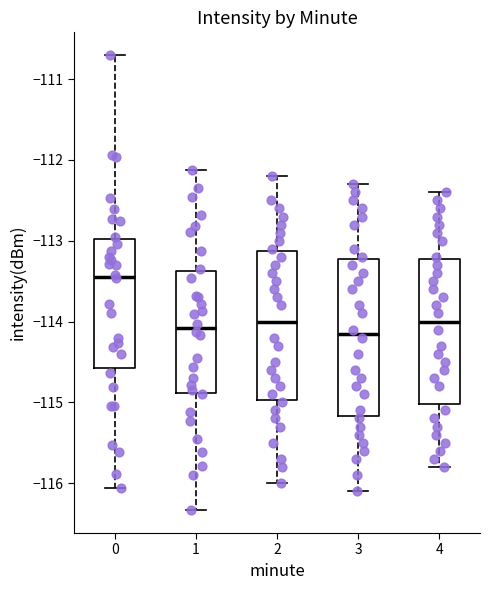

Reading left to right, transcribe this box plot: for each box, give where its median line is, the range the box spans, and where its two whiskers end, as read against the y-axis. The values are not printed on the chart, so give them approximately, as read against the axis.

0: median -113.4, box -114.6 to -113.0, whiskers -116.1 to -110.7
1: median -114.1, box -114.9 to -113.4, whiskers -116.3 to -112.1
2: median -114.0, box -115.0 to -113.1, whiskers -116.0 to -112.2
3: median -114.1, box -115.2 to -113.2, whiskers -116.1 to -112.3
4: median -114.0, box -115.0 to -113.2, whiskers -115.8 to -112.4